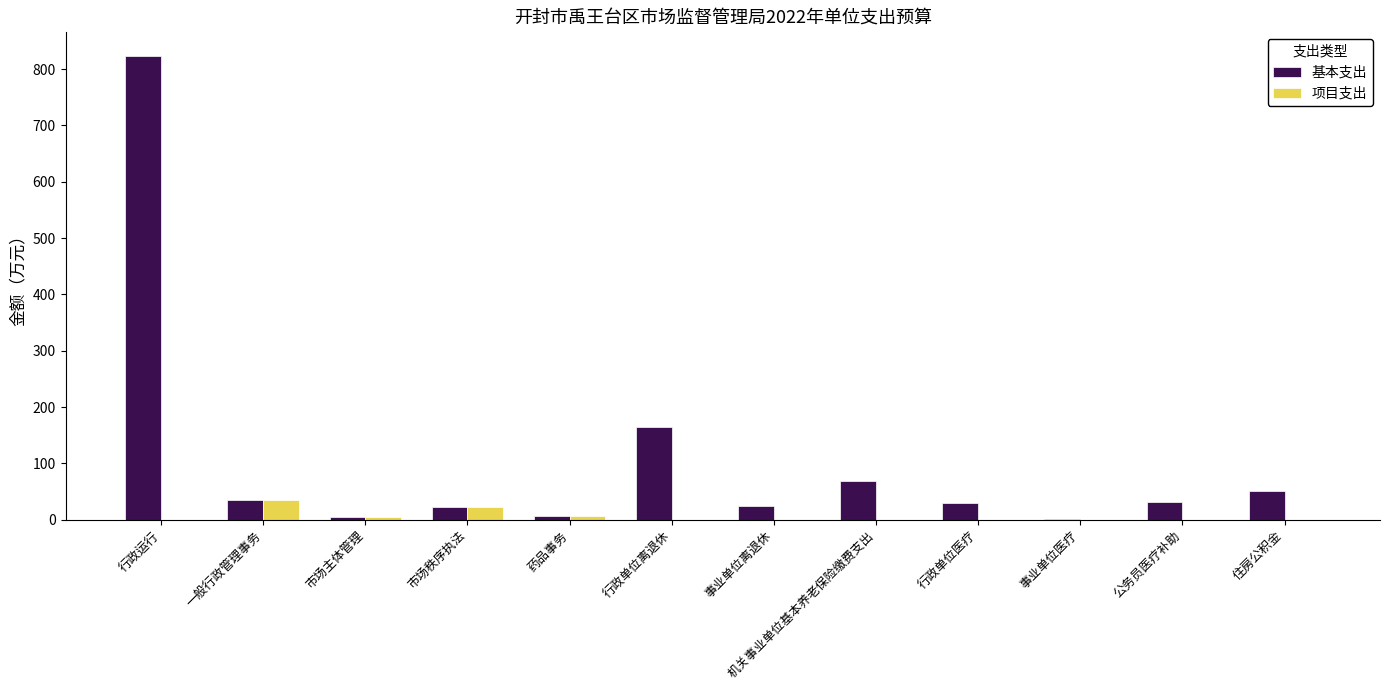

Is the value of 项目支出 at 药品事务 greater than the value of 基本支出 at 行政单位离退休?

No